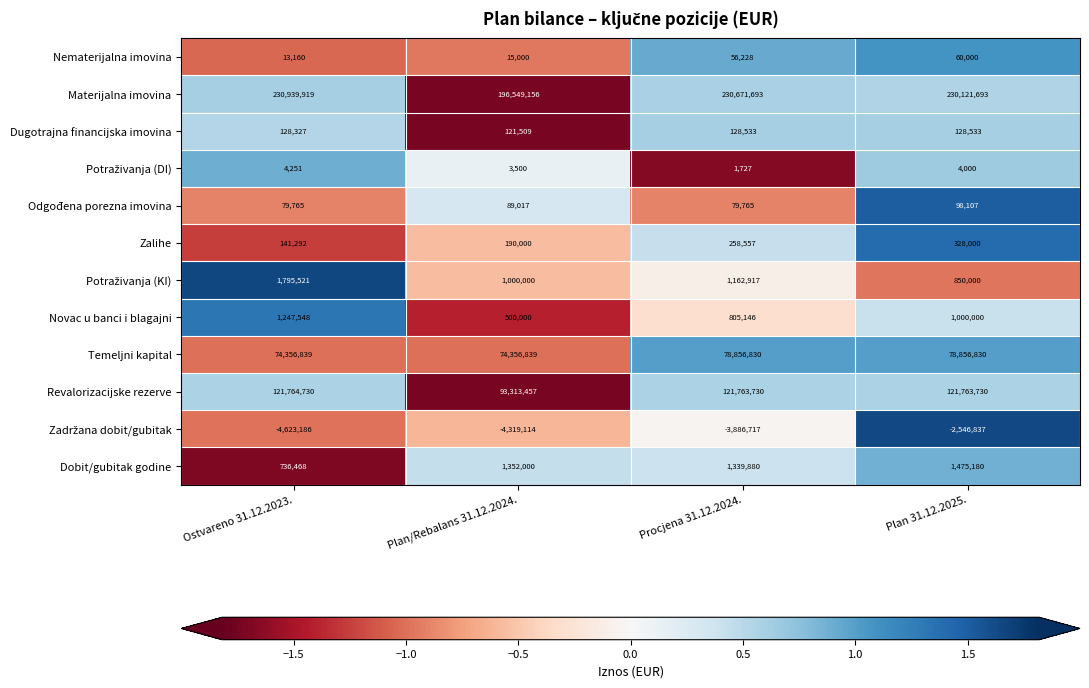

Where does the Revalorizacijske rezerve series first go above 121763730?

Ostvareno 31.12.2023.